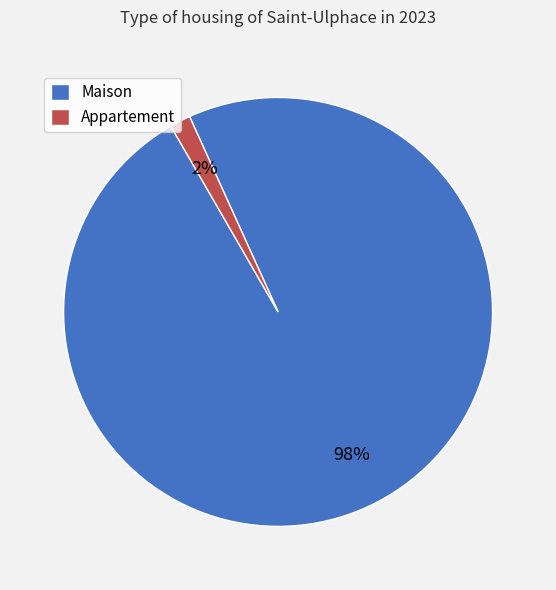

To the nearest percent, what portion does Appartement represent?

2%